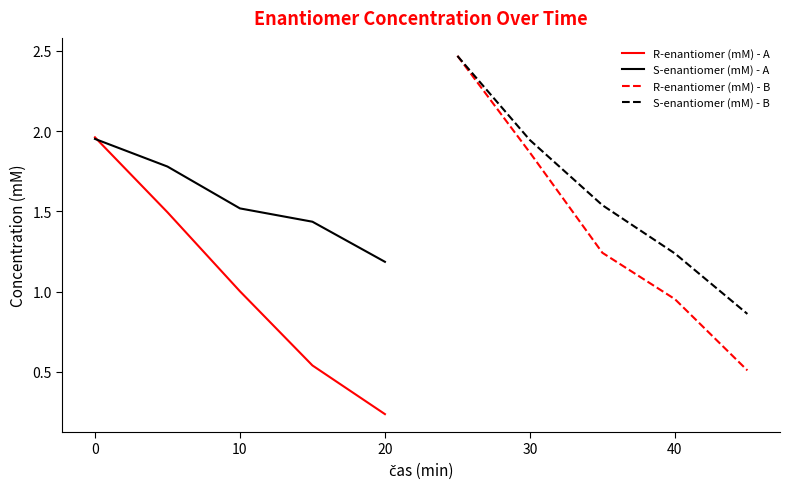

True or false: R-enantiomer (mM) - A has a value of 1.0 at 10.

True